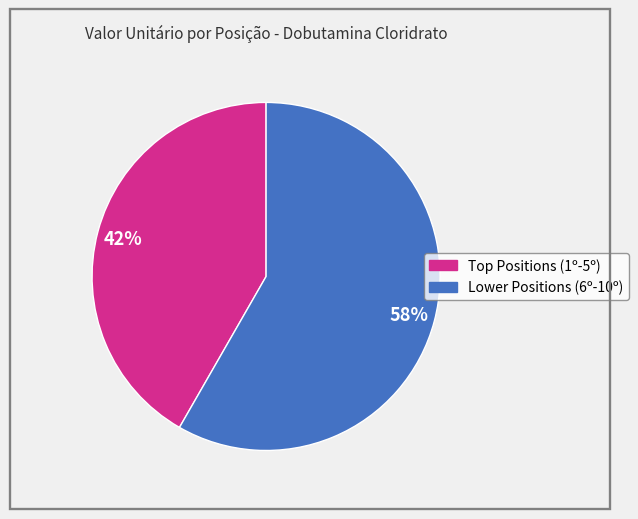

To the nearest percent, what is the average slice percentage?

50%